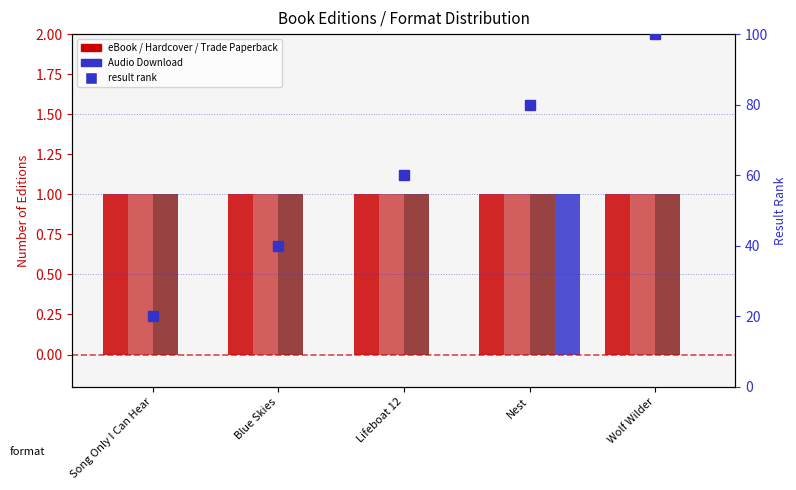

Is it true that result rank equals 100 at Wolf Wilder?

True